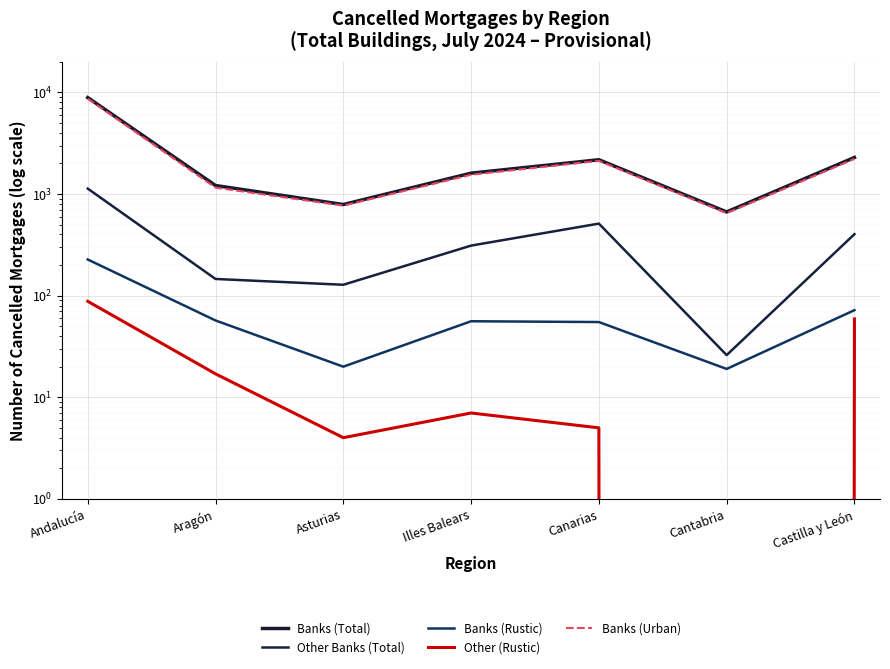

Reading left to right, transcribe all the data shown in this chart.

Banks (Total): 8909	1214	789	1606	2177	667	2292
Other Banks (Total): 1132	146	128	311	512	26	403
Banks (Rustic): 227	57	20	56	55	19	72
Other (Rustic): 88	17	4	7	5	0	59
Banks (Urban): 8682	1157	769	1550	2122	648	2220